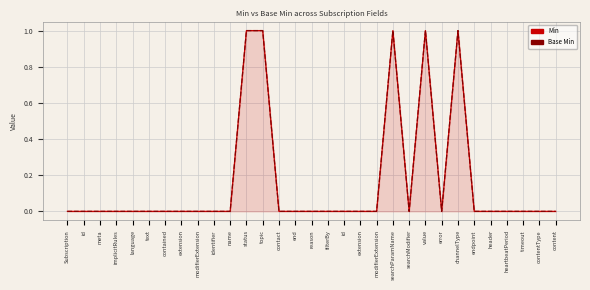

Which label corresponds to the smallest value in the chart?

Subscription